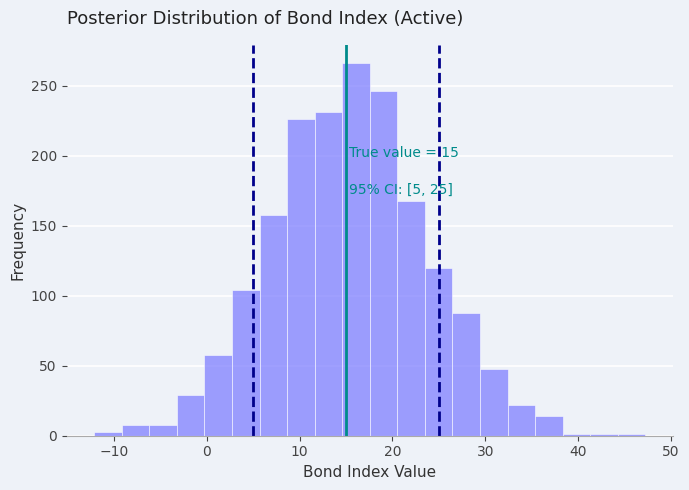

Read against the x-axis, roughly where is the centre of the tallest bar?

16